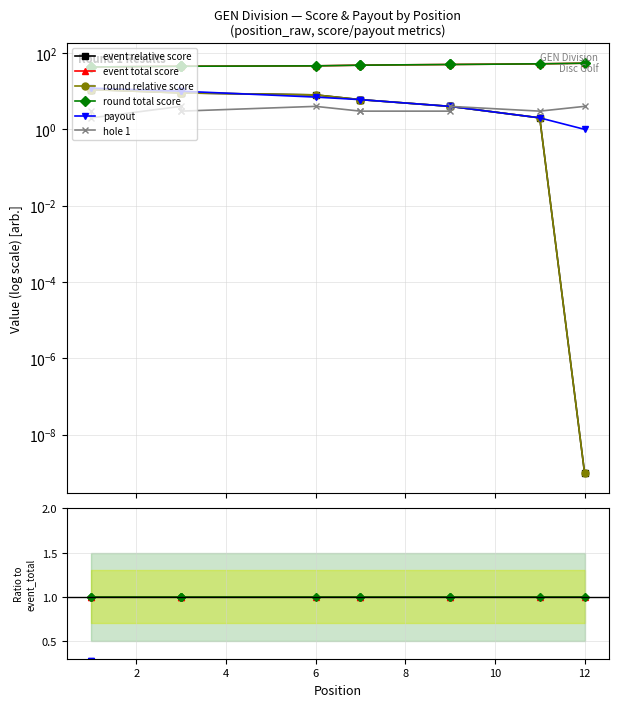

Which series has the largest range (max minus min)?

payout